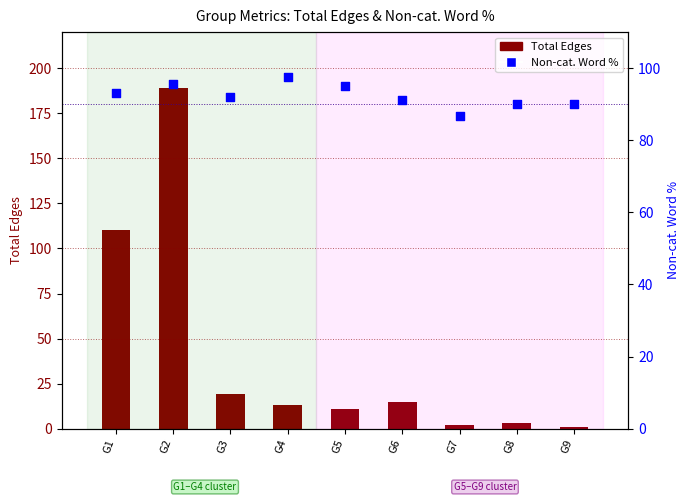

What is the total value across all series at G5?

106.0